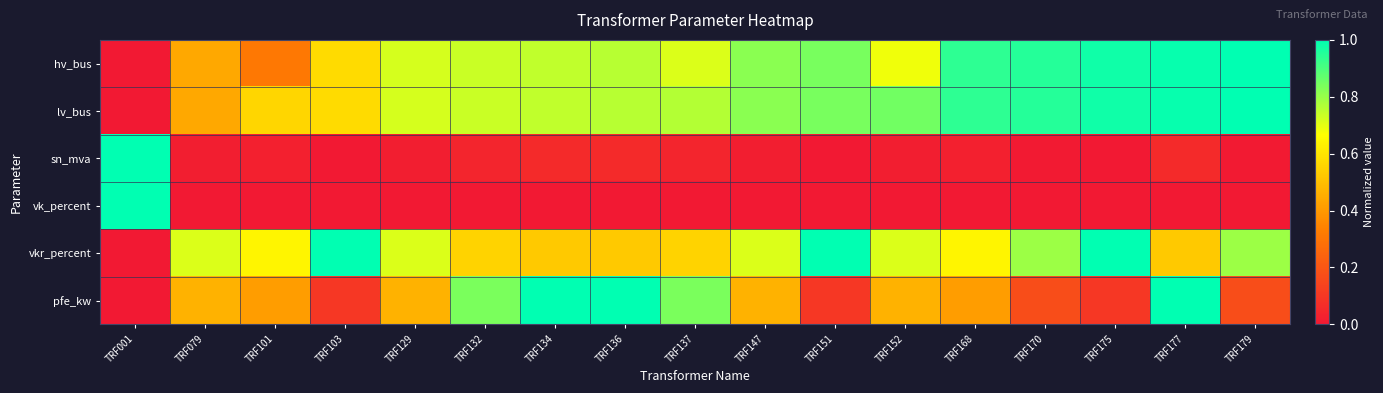

At which category is the sum across all series the highest?

TRF177